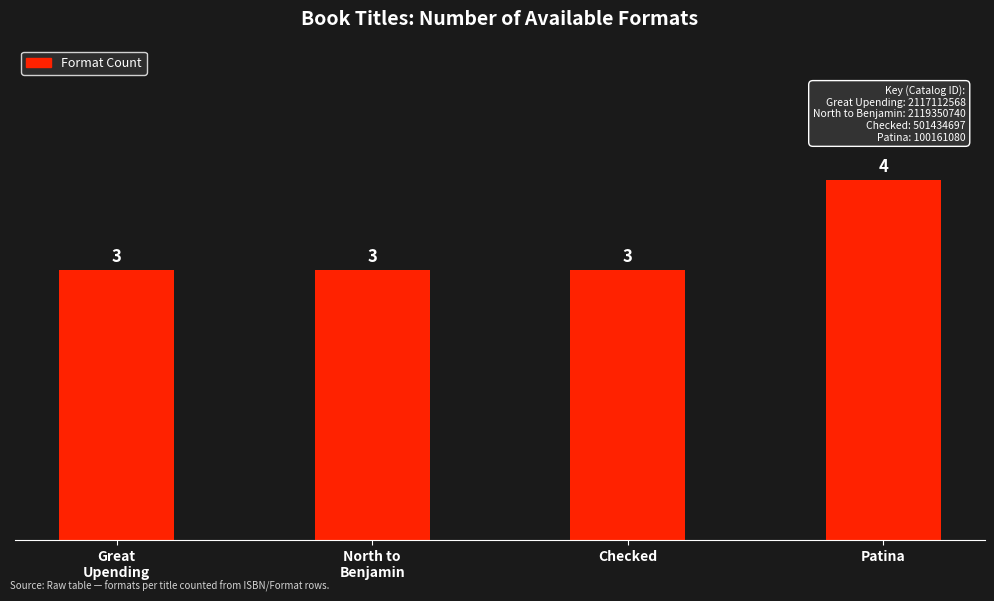

Read the value at Checked.

3